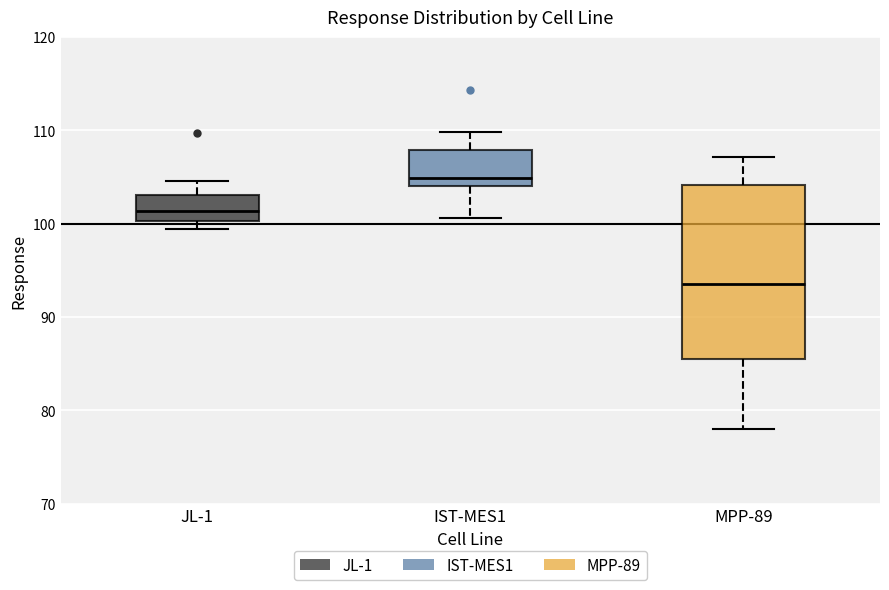

Reading left to right, read every box against the y-axis: the position of its median line, the range the box covers, and the ends of its whiskers. The values are not printed on the chart, so give them approximately, as read against the axis.

JL-1: median 101, box 100 to 103, whiskers 99 to 105
IST-MES1: median 105, box 104 to 108, whiskers 101 to 110
MPP-89: median 94, box 86 to 104, whiskers 78 to 107